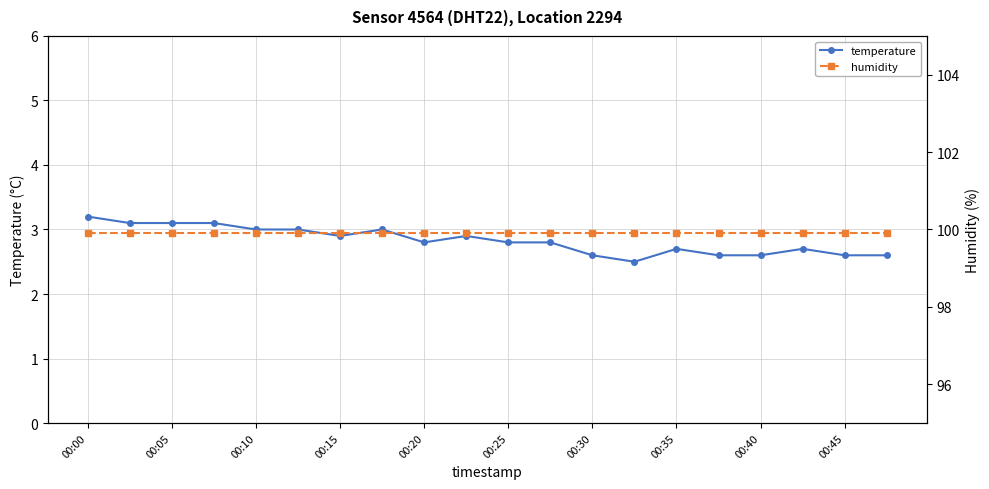

At which category is the sum across all series the highest?

00:00